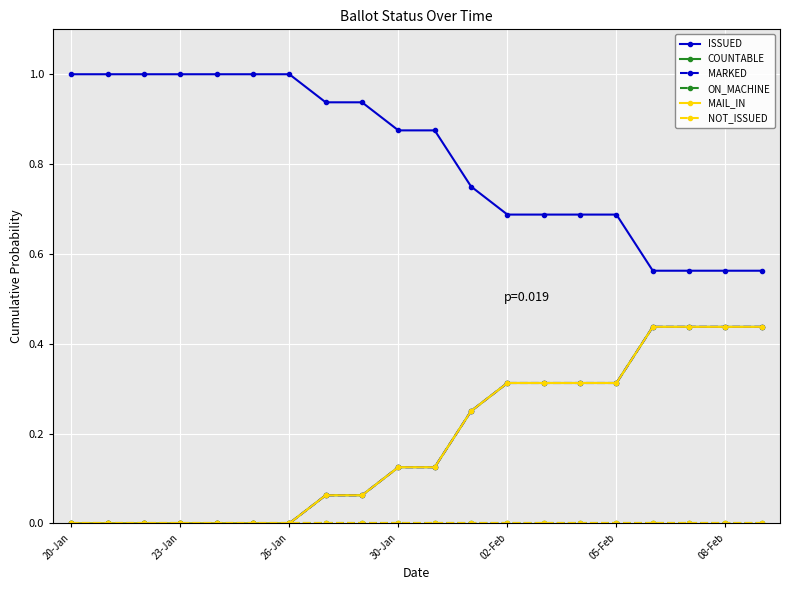

List the labels in order of ISSUED value, largest first.

20-Jan, 23-Jan, 26-Jan, 30-Jan, 02-Feb, 05-Feb, 08-Feb, 7, 8, 9, 10, 11, 12, 13, 14, 15, 16, 17, 18, 19